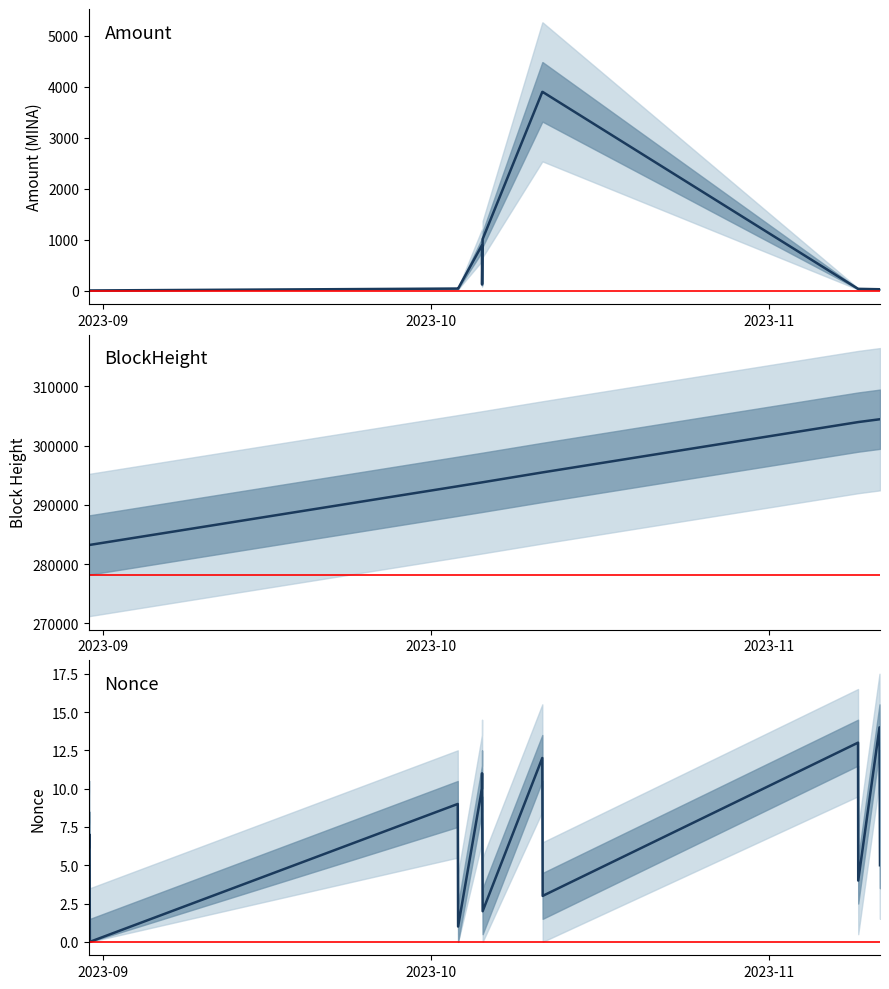

What is the maximum value for Nonce?

14.0